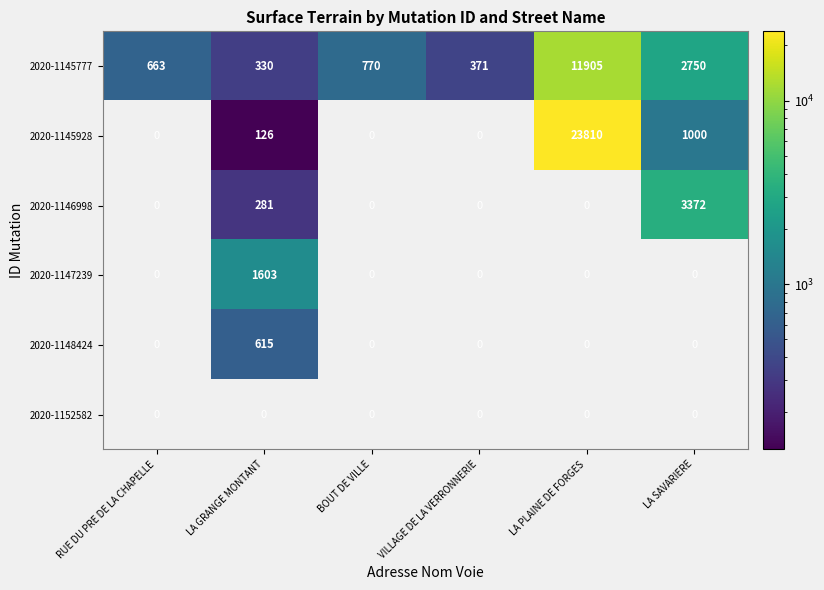

At which label is 2020-1146998 closest to 1686?

LA GRANGE MONTANT